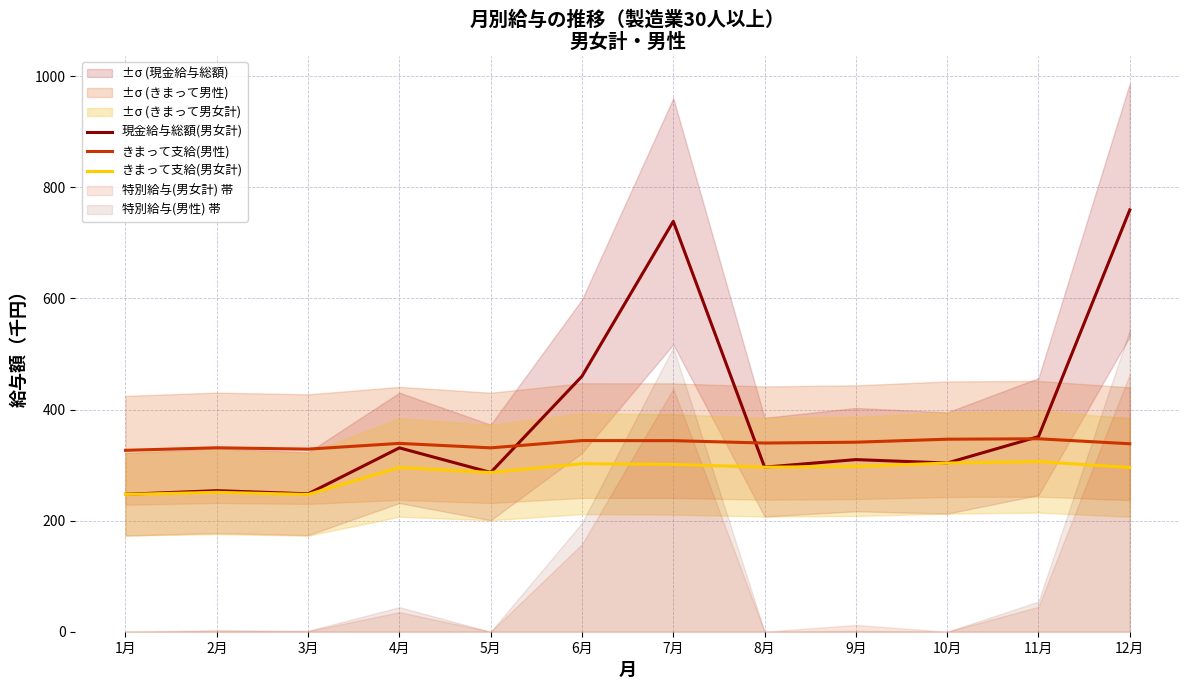

What position from the right is 9月?

4